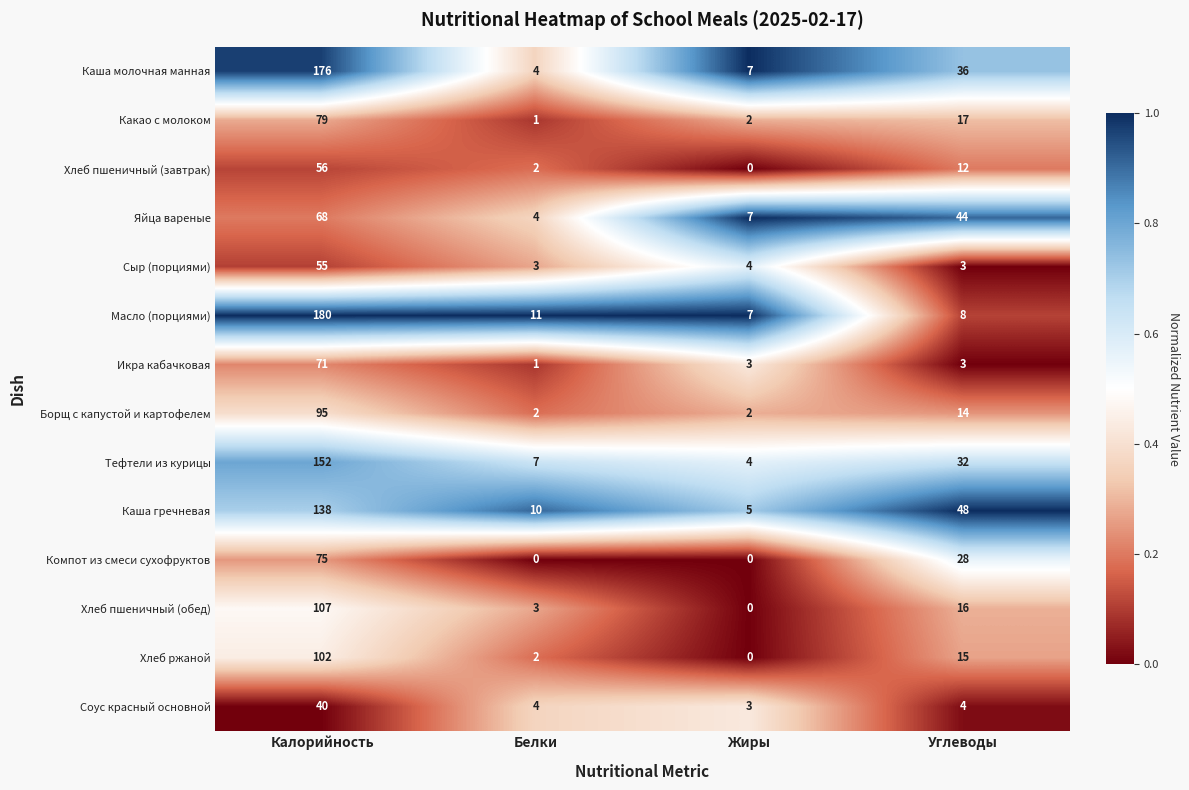

Is it true that Сыр (порциями) equals 3 at Жиры?

False